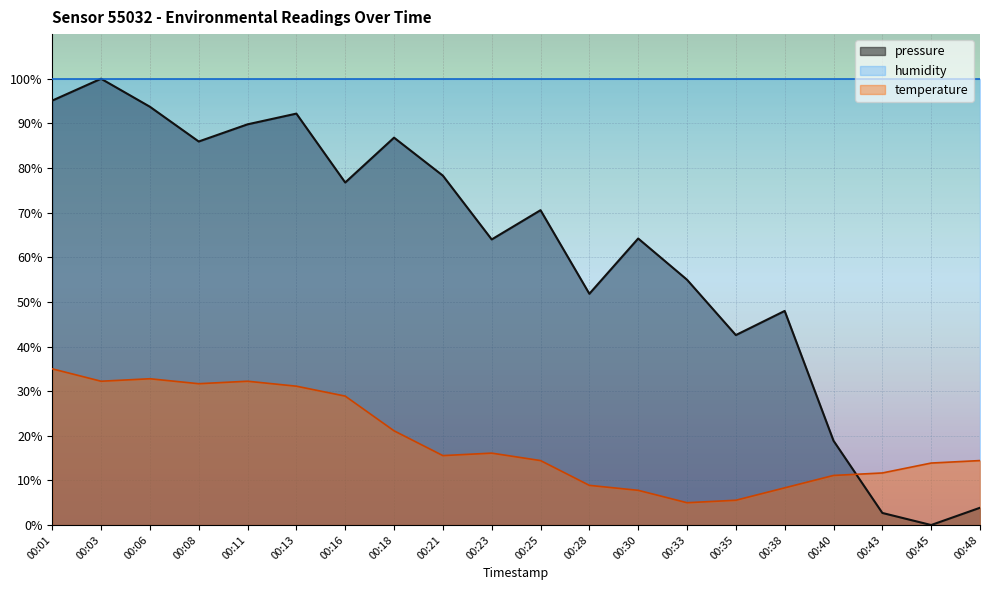

At which category is the sum across all series the highest?

00:03